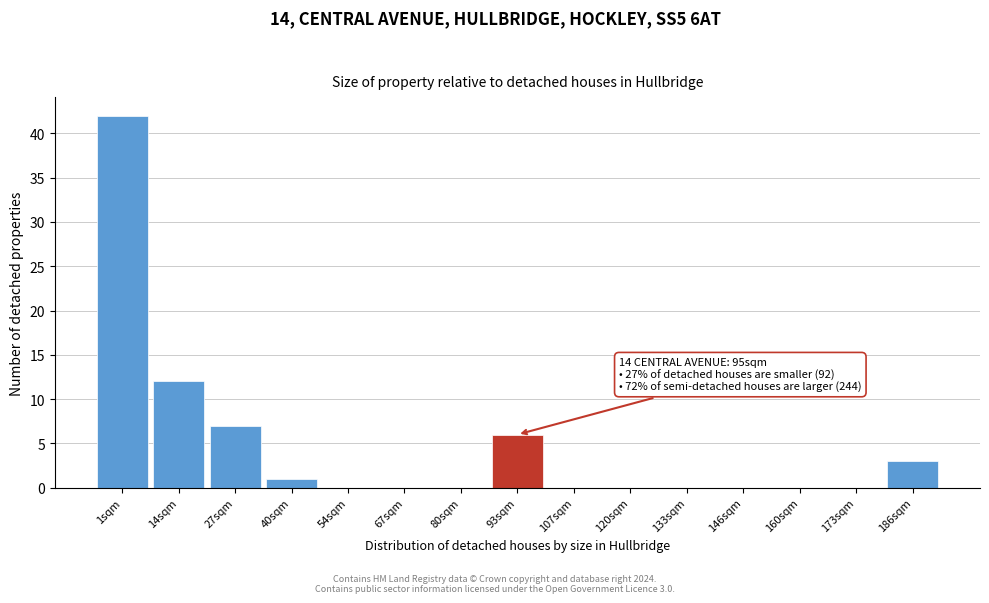

Reading right to left, list all the values displayed in this chart.

186sqm=3	173sqm=0	160sqm=0	146sqm=0	133sqm=0	120sqm=0	107sqm=0	93sqm=6	80sqm=0	67sqm=0	54sqm=0	40sqm=1	27sqm=7	14sqm=12	1sqm=42